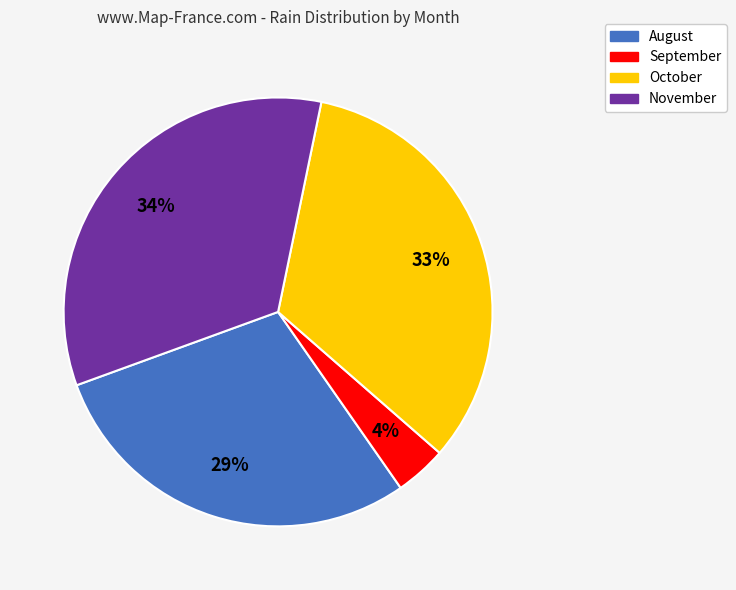

Rank the categories by value from highest to lowest.

November, October, August, September